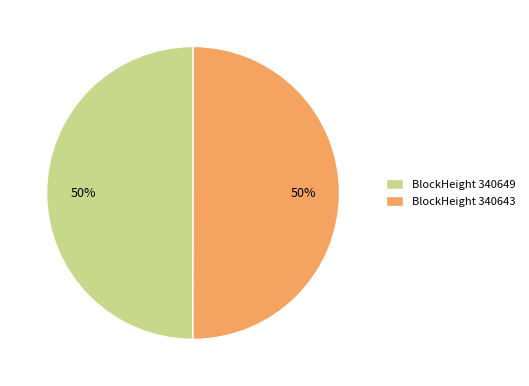

What is the ratio of the value at BlockHeight 340649 to the value at BlockHeight 340643?

1.0